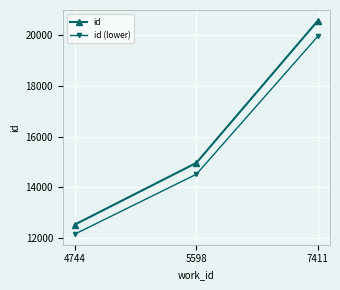

Which series changed the most between 5598 and 7411?

id